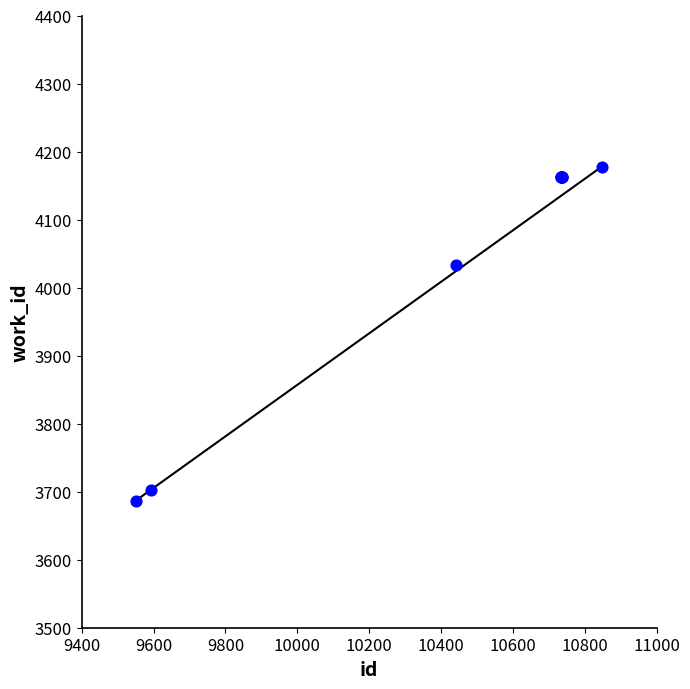

What Y value in the scatter plot is closest to 3932?

4033